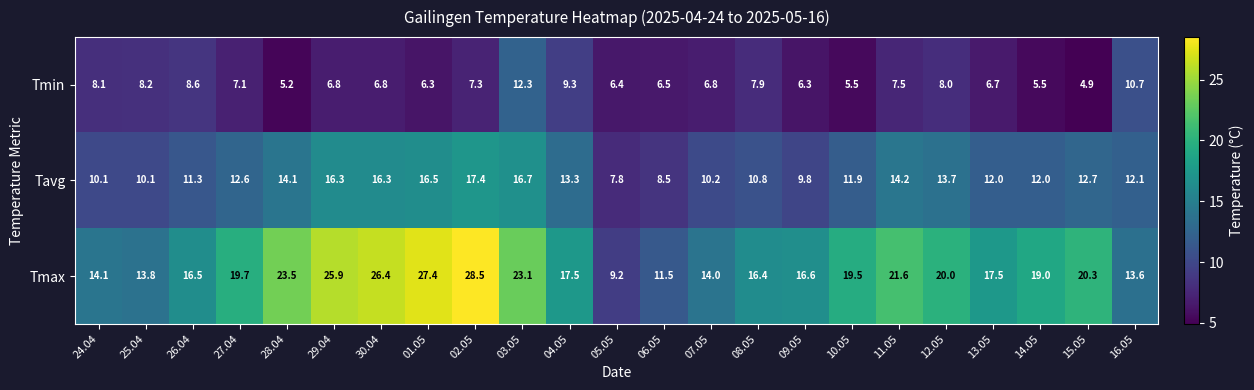

How many distinct data groups are displayed?

3